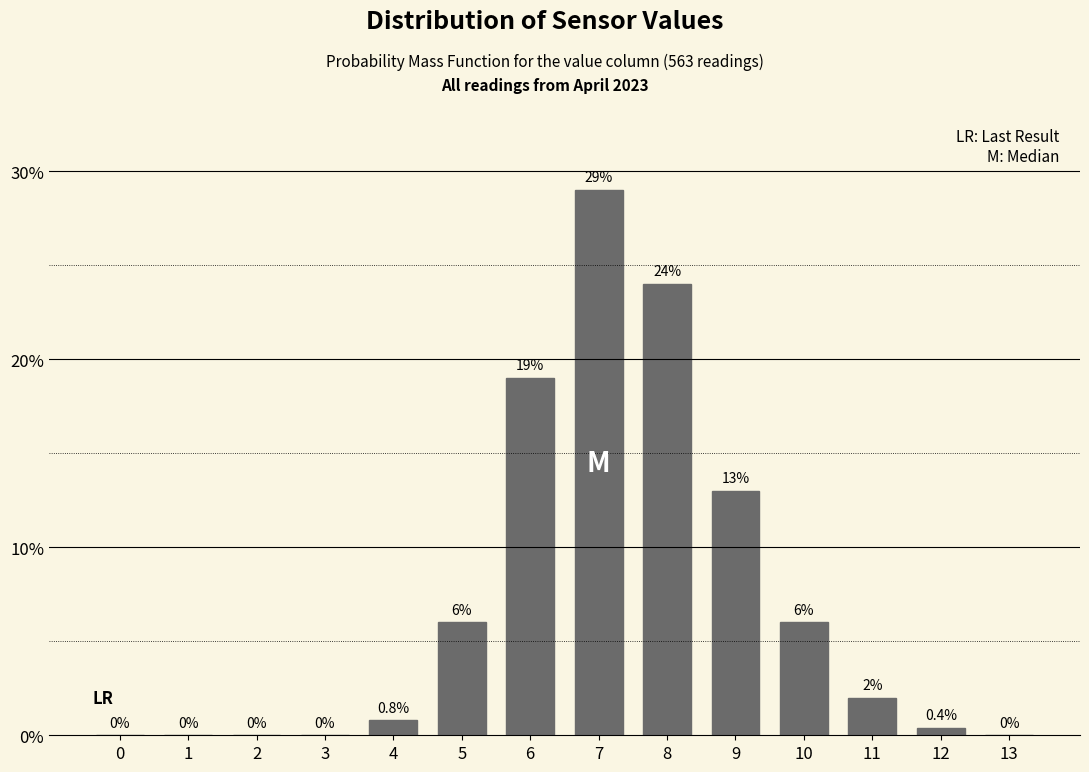

Reading left to right, what are all the values shown in this chart?

0=0.0	1=0.0	2=0.0	3=0.0	4=0.8	5=6.0	6=19.0	7=29.0	8=24.0	9=13.0	10=6.0	11=2.0	12=0.4	13=0.0